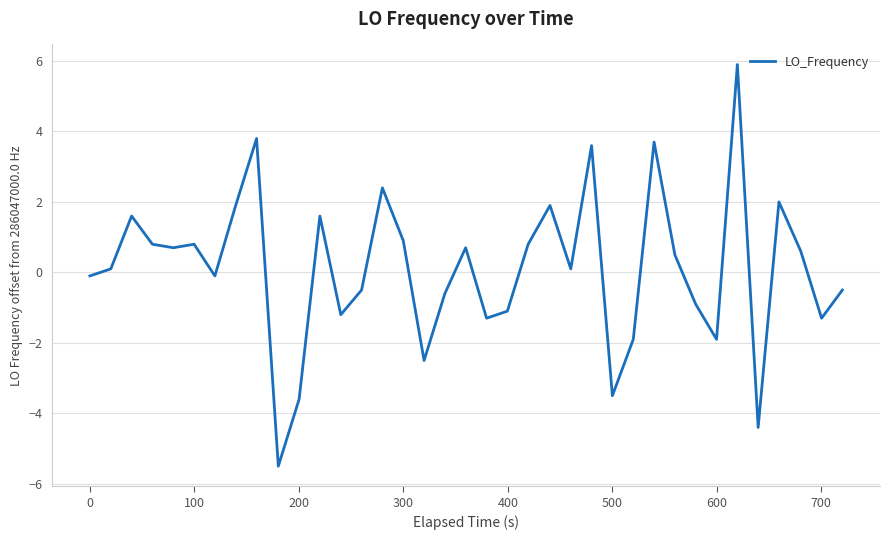

Does the chart display data point markers on the line(s)?

No